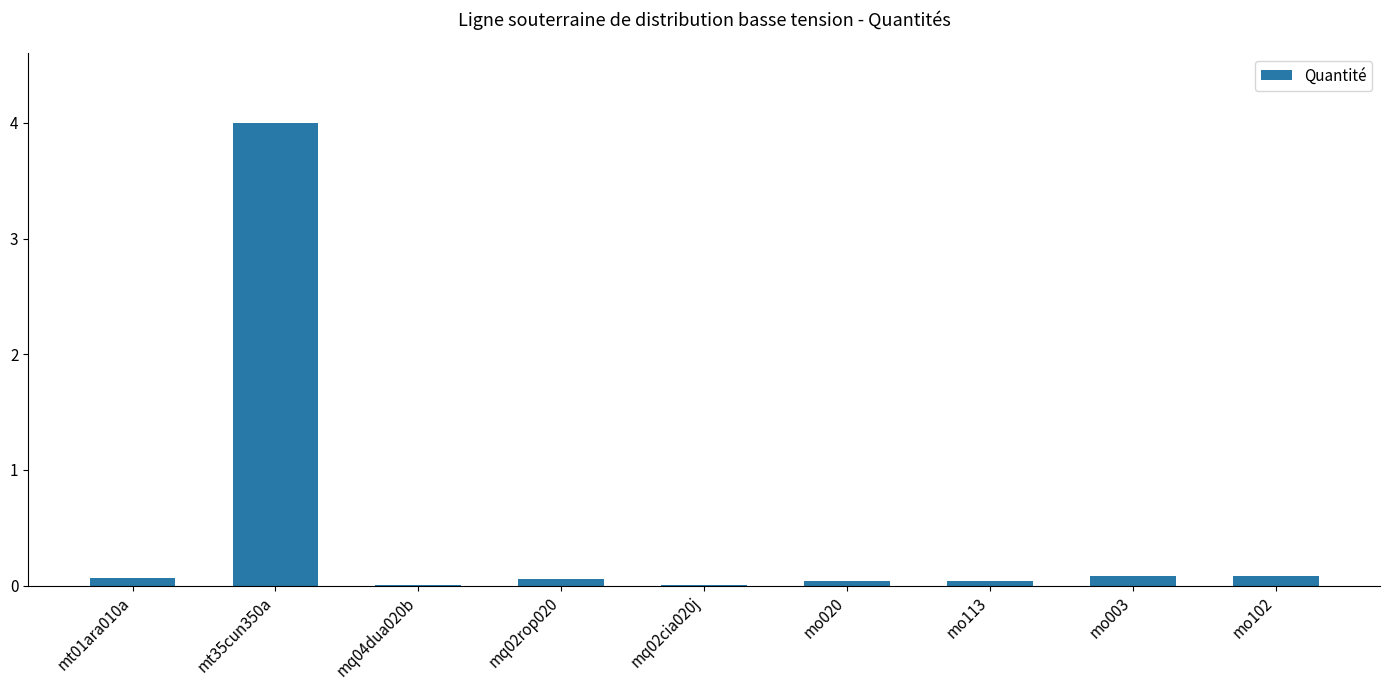

What is the greatest value displayed?

4.0